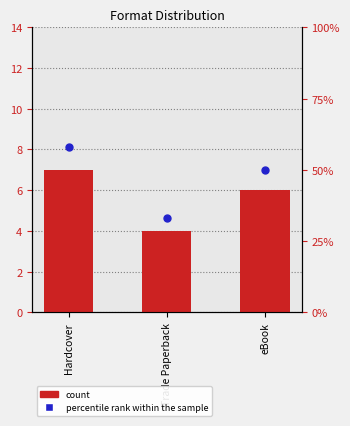

At which category is the sum across all series the highest?

Hardcover